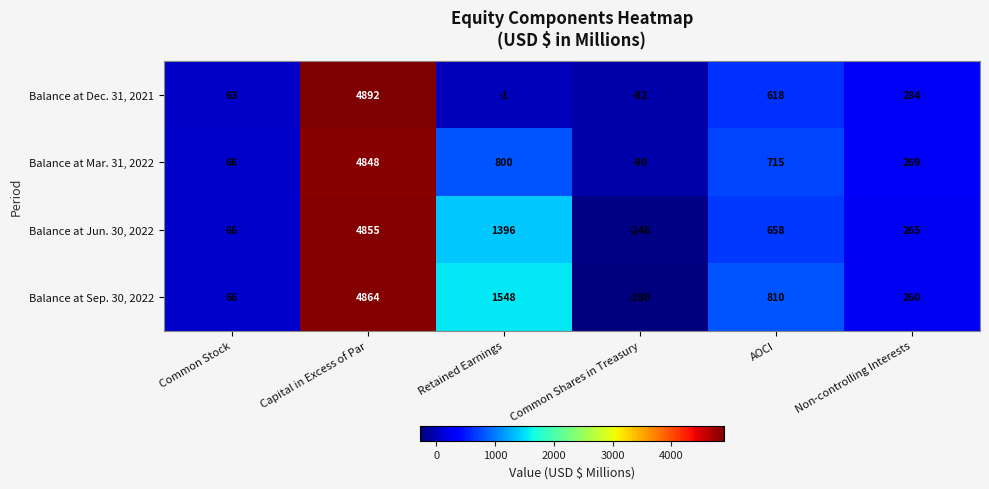

List the series in order of their overall mean, highest first.

Balance at Sep. 30, 2022, Balance at Jun. 30, 2022, Balance at Mar. 31, 2022, Balance at Dec. 31, 2021